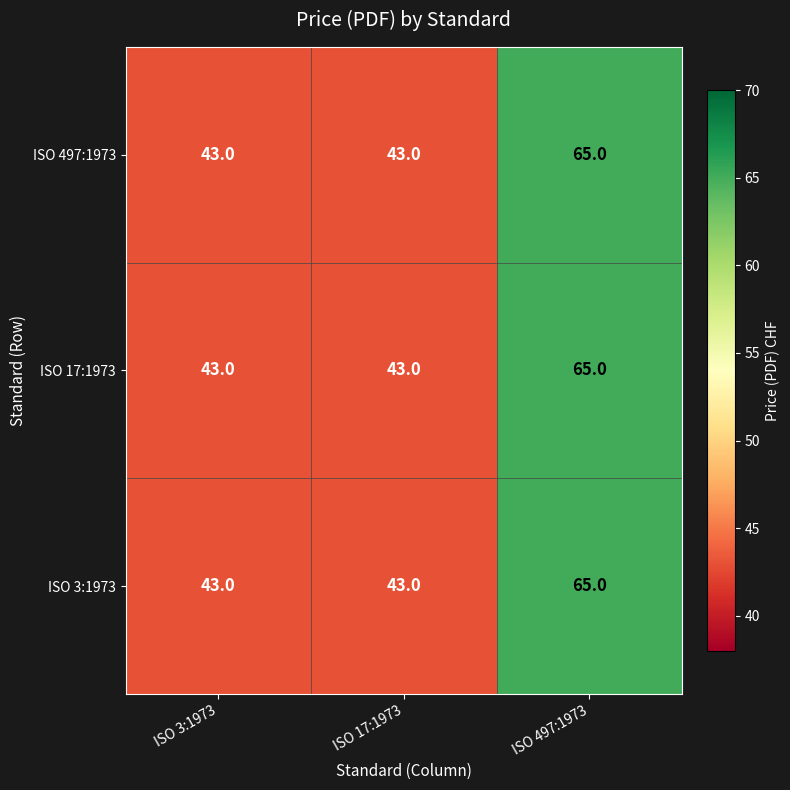

What value does the ISO 497:1973 series have at ISO 17:1973?

43